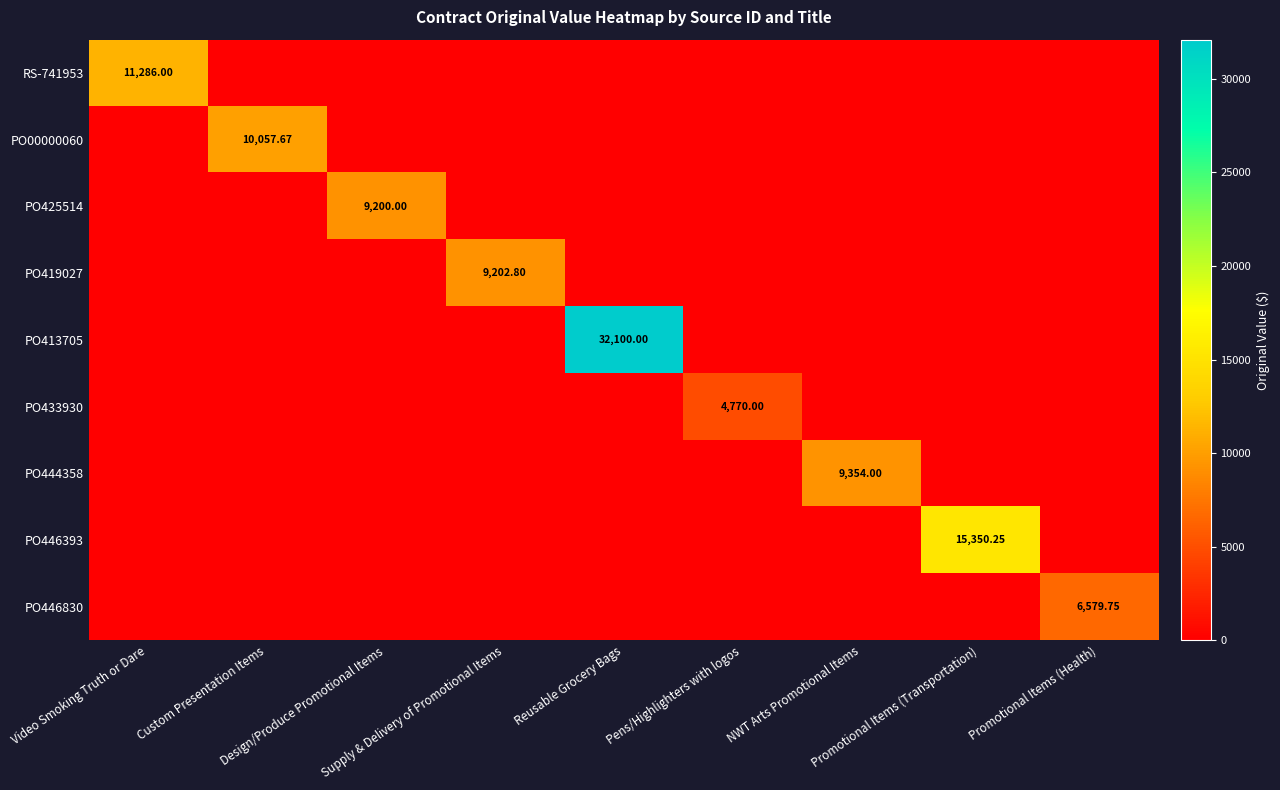

At which category is the sum across all series the highest?

Reusable Grocery Bags